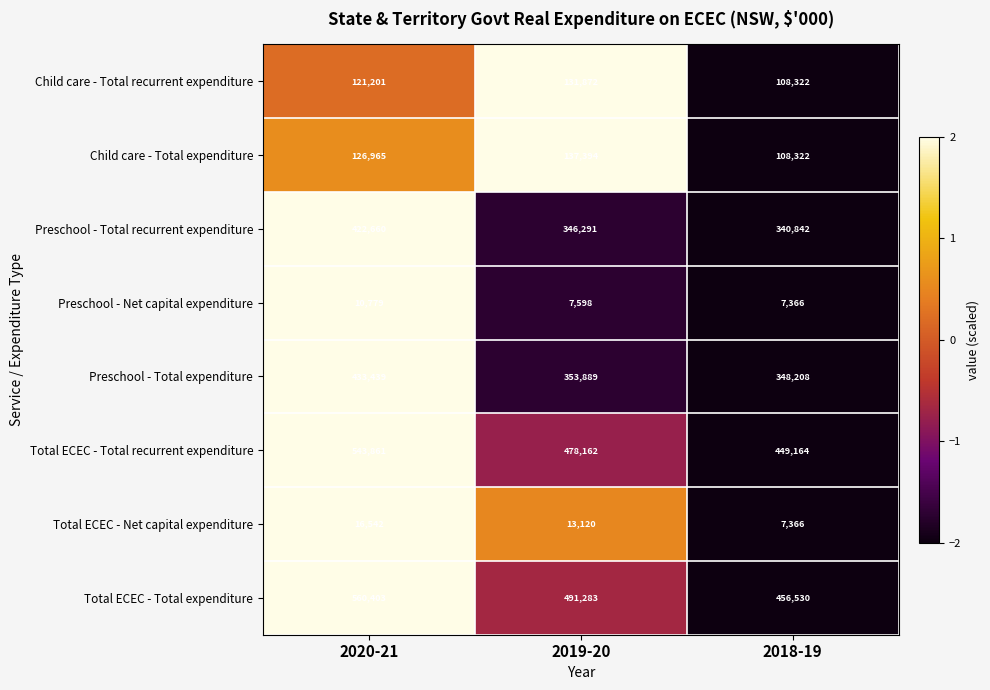

What is the difference between the second highest and minimum values in the Preschool - Total expenditure series?

5681